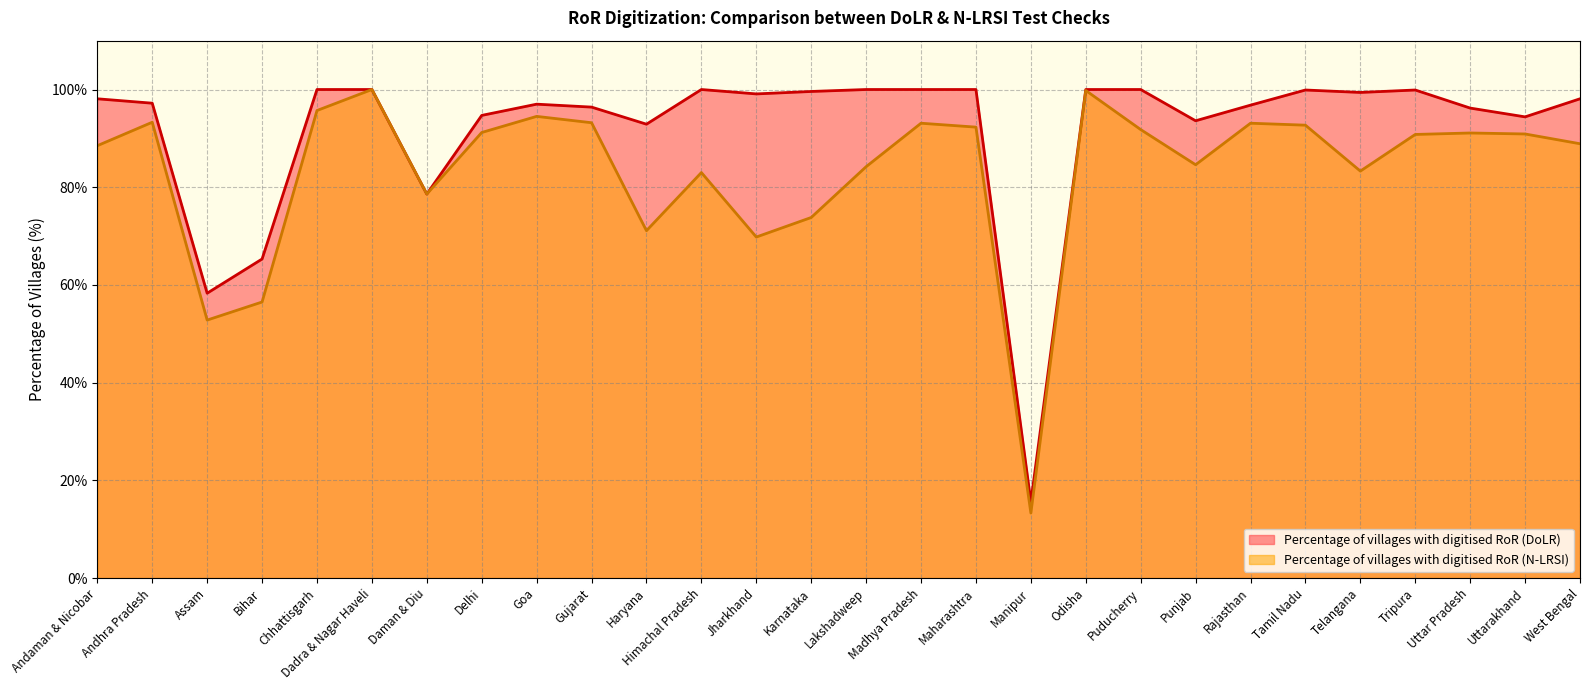

Is the value of Percentage of villages with digitised RoR (DoLR) at Haryana greater than the value of Percentage of villages with digitised RoR (N-LRSI) at Haryana?

Yes